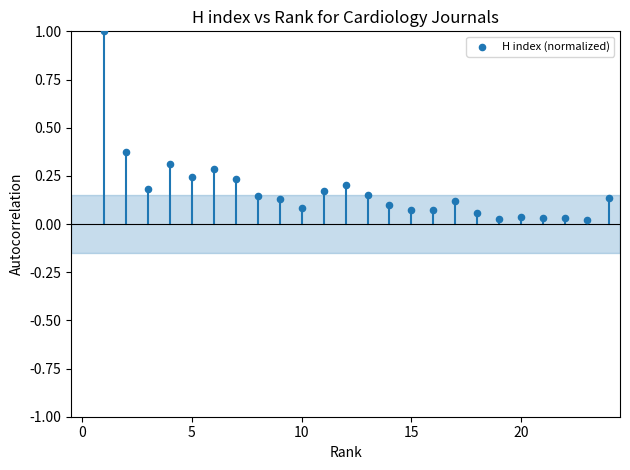

What is the range of X values (max minus min)?

23.0